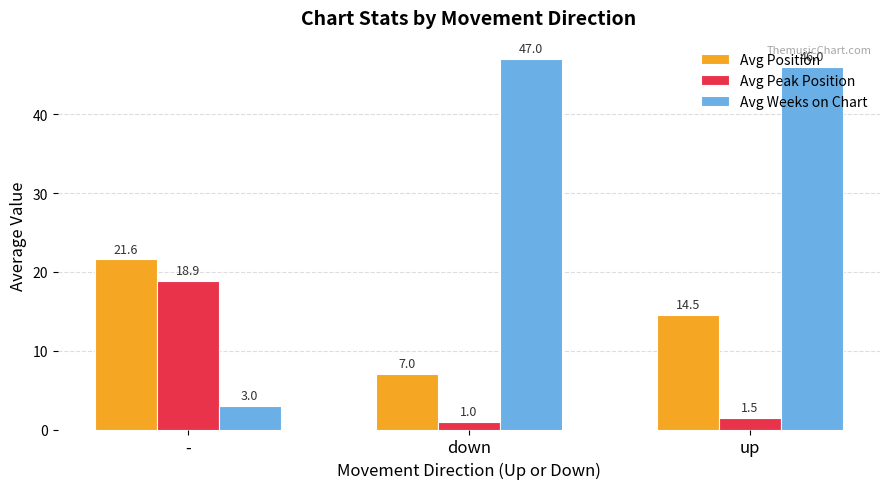

Reading left to right, extract all data points from this chart.

Avg Position: -=21.6	down=7.0	up=14.5
Avg Peak Position: -=18.9	down=1.0	up=1.5
Avg Weeks on Chart: -=3.0	down=47.0	up=46.0